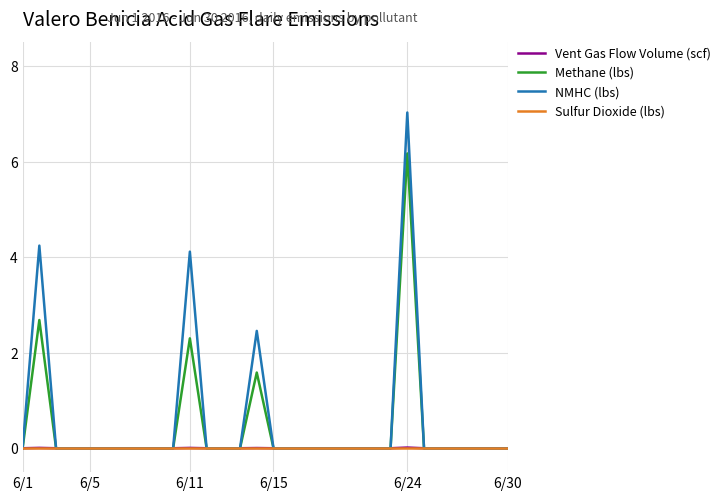

Which series has the largest total across all categories?

NMHC (lbs)